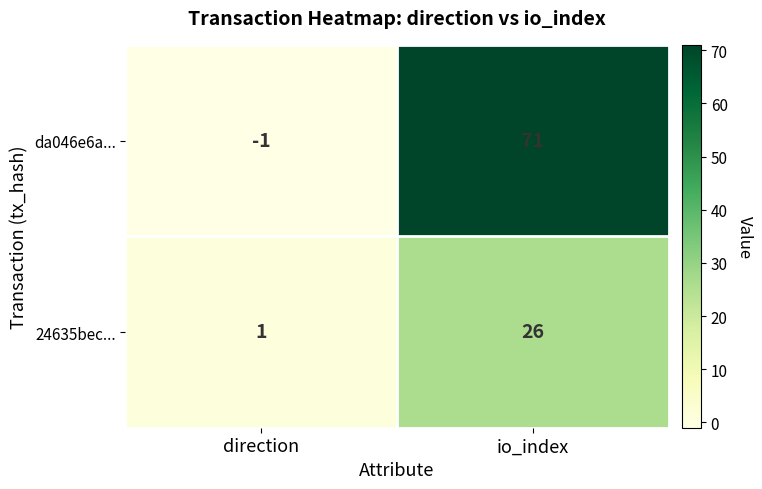

Reading left to right, extract all data points from this chart.

da046e6a...: -1	71
24635bec...: 1	26